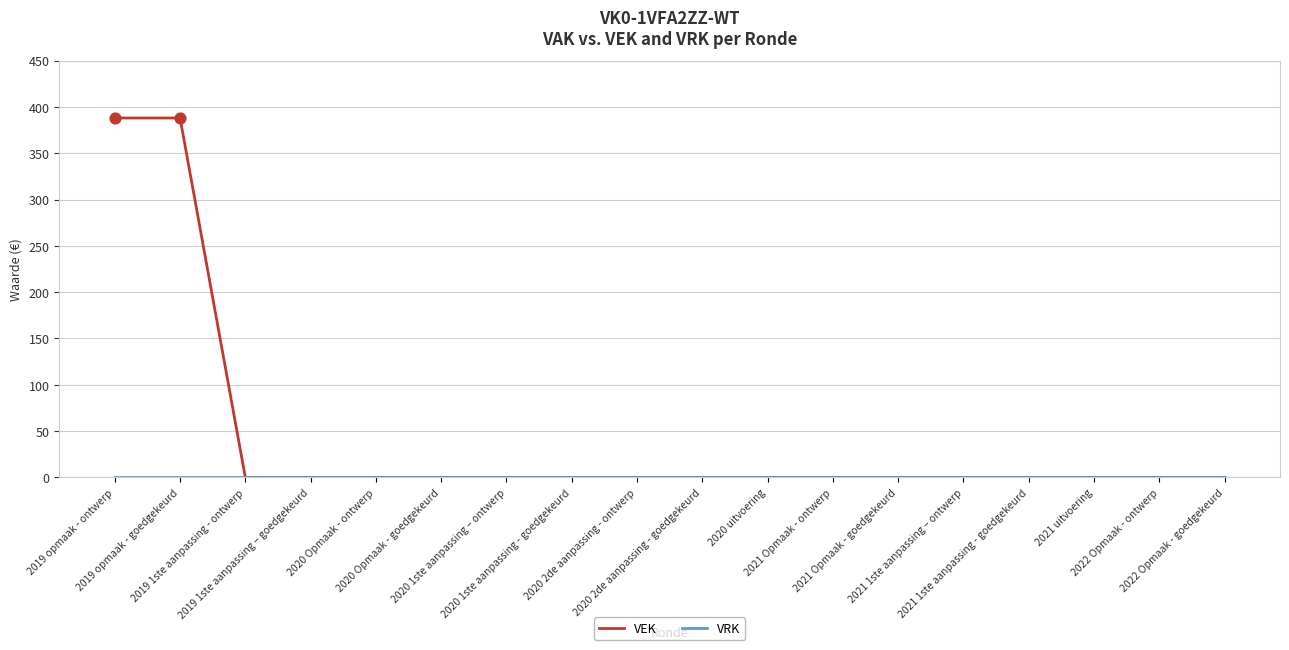

Which series has the largest range (max minus min)?

VEK